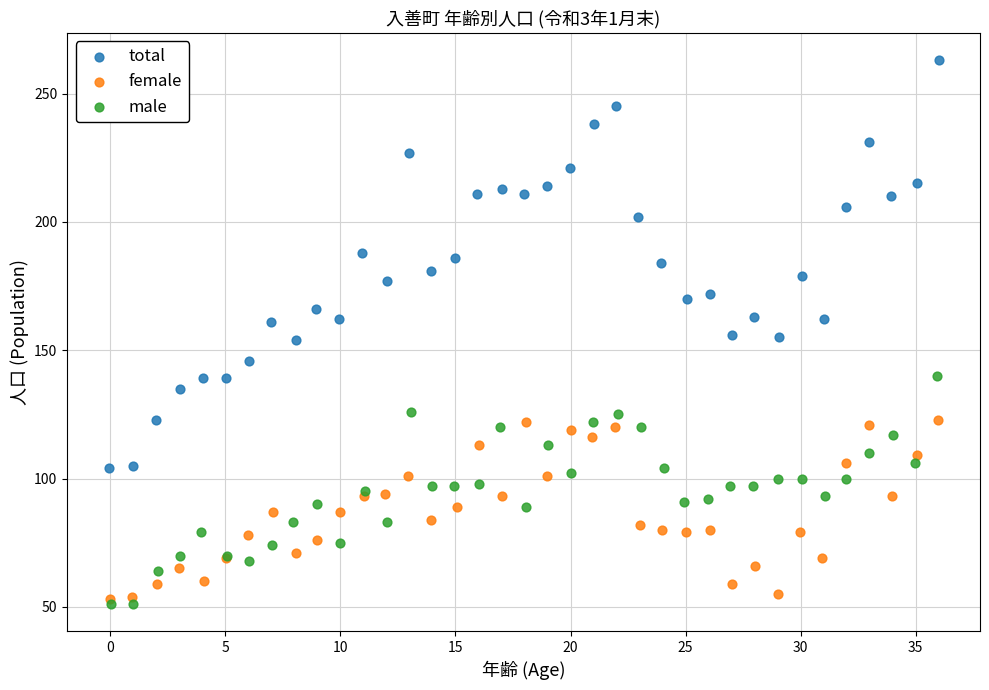

Which series reaches the maximum Y coordinate?

total